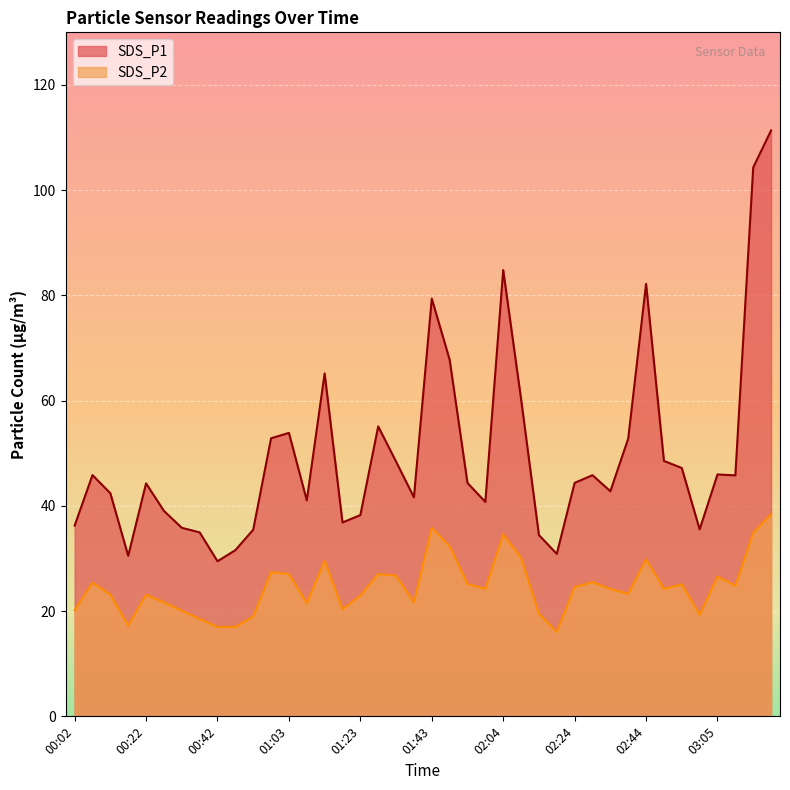

Reading left to right, what are all the values shown in this chart?

SDS_P1: 36.2	45.9	42.4	30.5	44.3	39.0	35.8	35.0	29.5	31.6	35.5	52.9	53.9	41.0	65.2	36.9	38.2	55.1	48.4	41.6	79.4	67.8	44.4	40.8	84.8	60.3	34.5	30.9	44.4	45.8	42.8	52.8	82.2	48.5	47.2	35.5	46.0	45.8	104.3	111.3
SDS_P2: 20.1	25.4	23.1	17.2	23.1	21.7	20.1	18.5	17.0	17.0	19.0	27.4	27.1	21.5	29.6	20.3	22.9	27.1	26.7	21.6	35.8	32.3	25.1	24.2	34.6	30.1	19.5	16.0	24.6	25.5	24.2	23.3	29.9	24.2	25.1	19.3	26.6	24.8	34.9	38.4